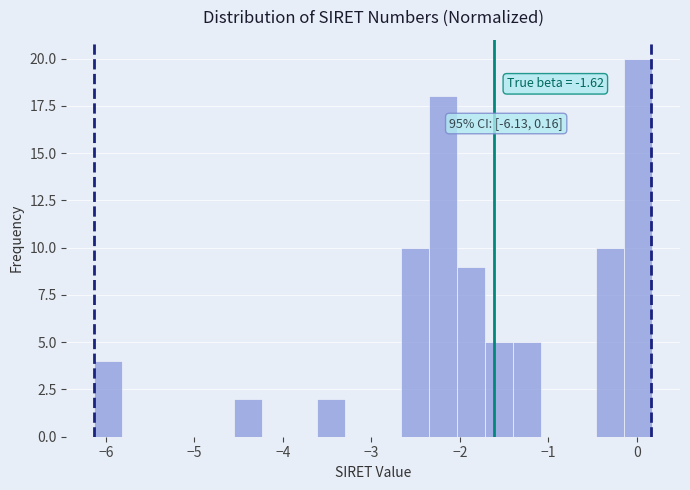

Read against the x-axis, roughly where is the centre of the tallest bar?

0.0